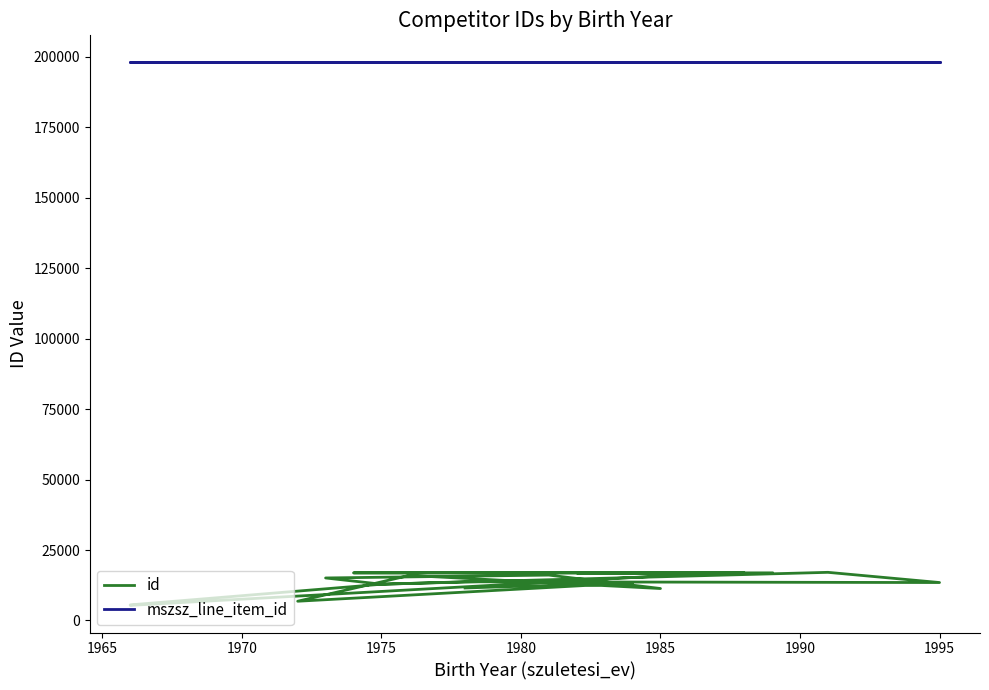

What is the value of the id point at the 14th from the left?

16098